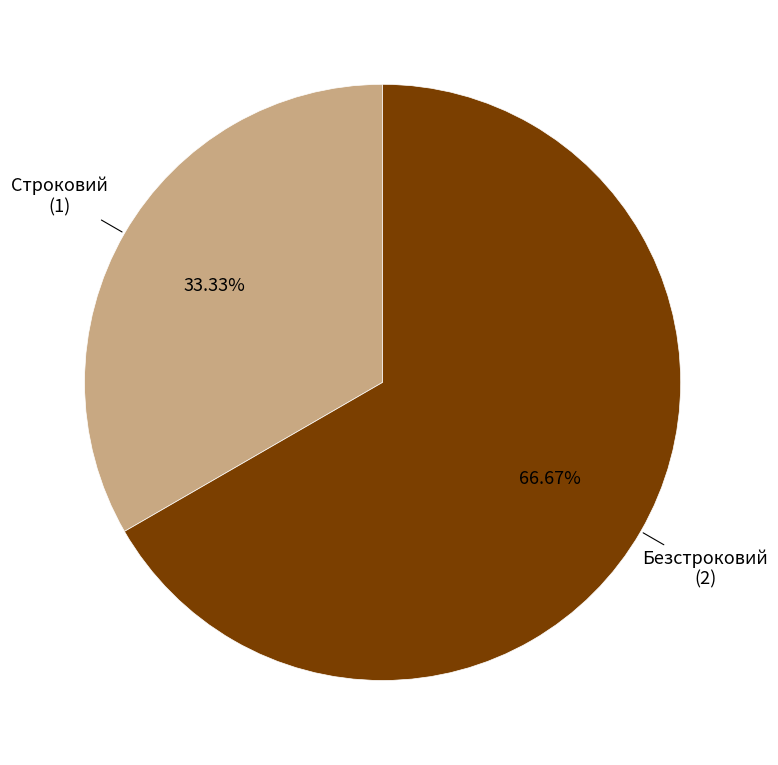

Does any single category account for the majority?

Yes